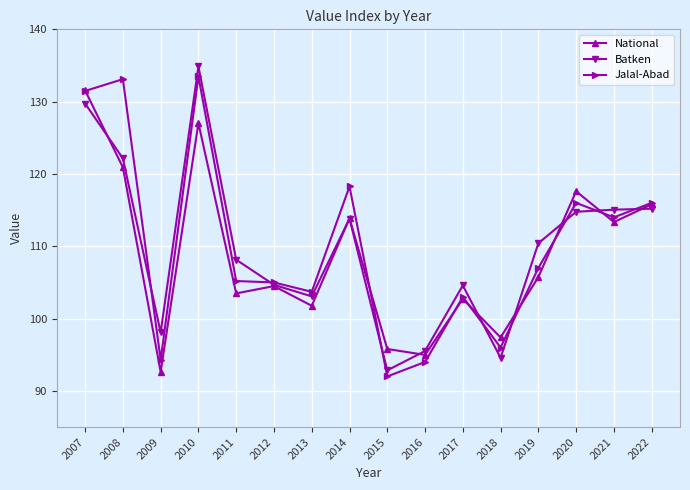

Between 2007 and 2015, which series saw the biggest shift?

Jalal-Abad